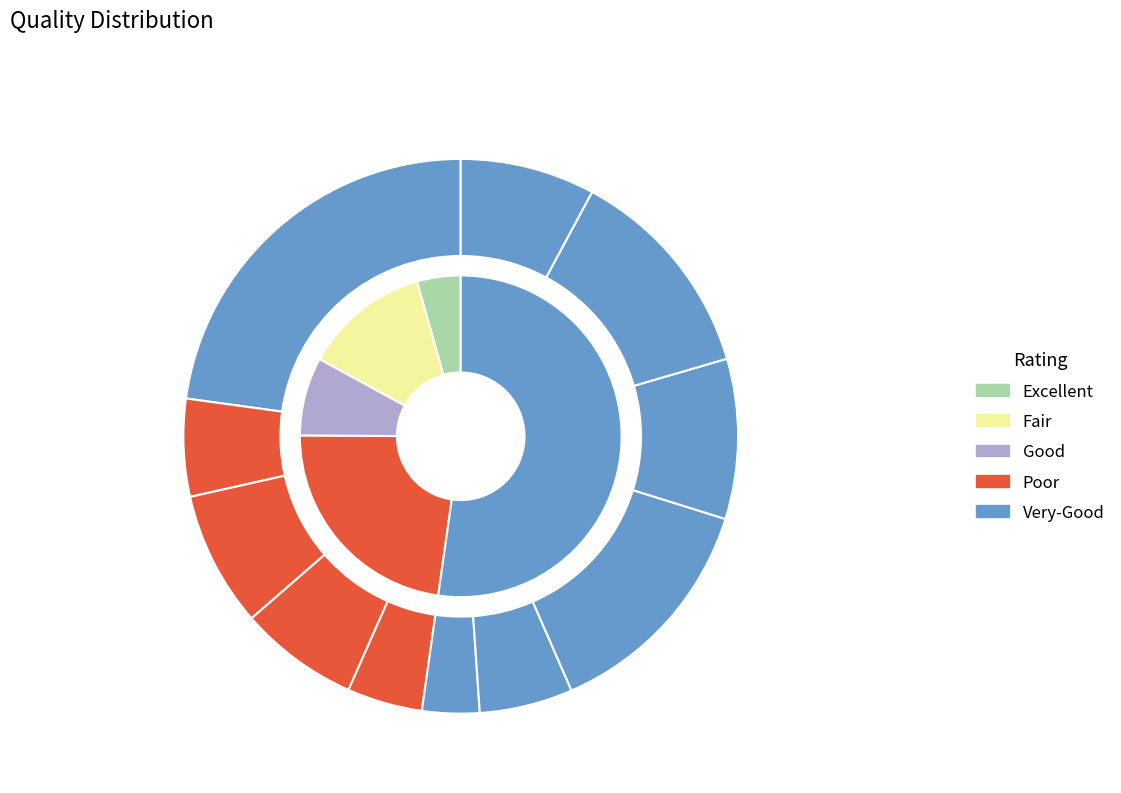

Does Масло порциями account for over 50% of the chart?

No